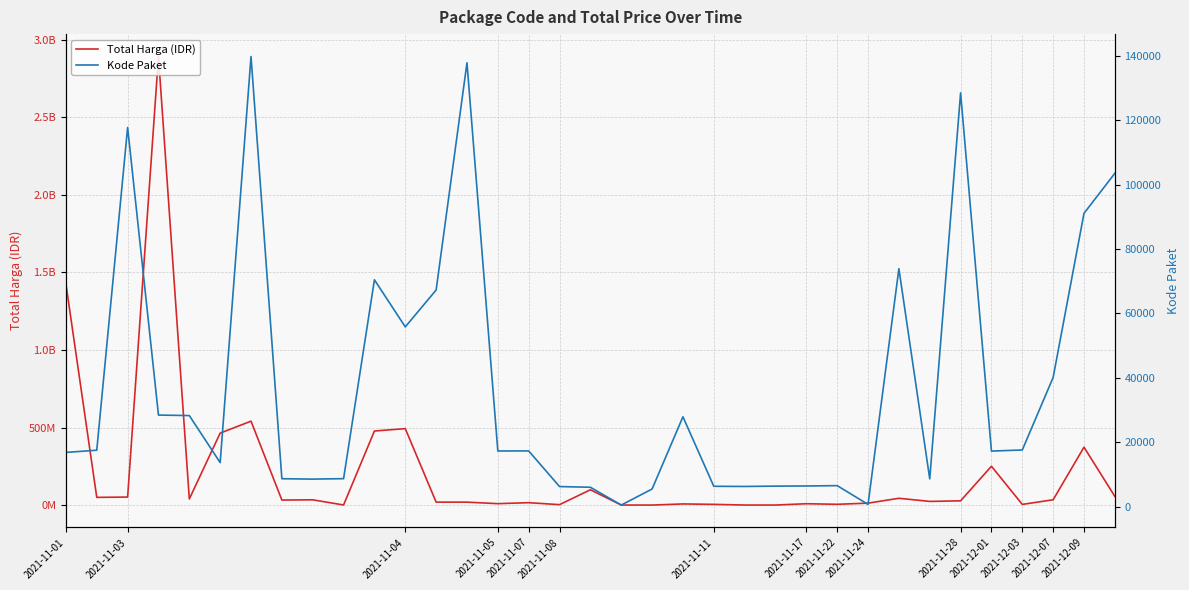

What is the difference between the highest and lowest values at 25?

5122497